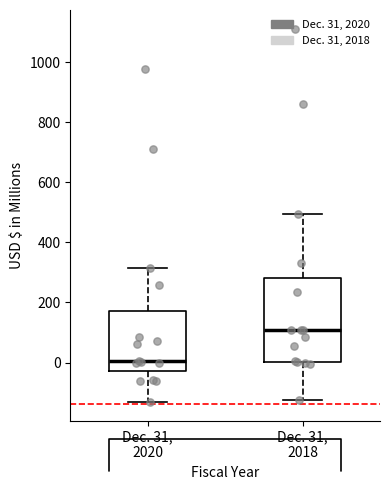

Comparing the boxes themselves (not the whiskers), which one is the tallest?

Dec. 31, 2018